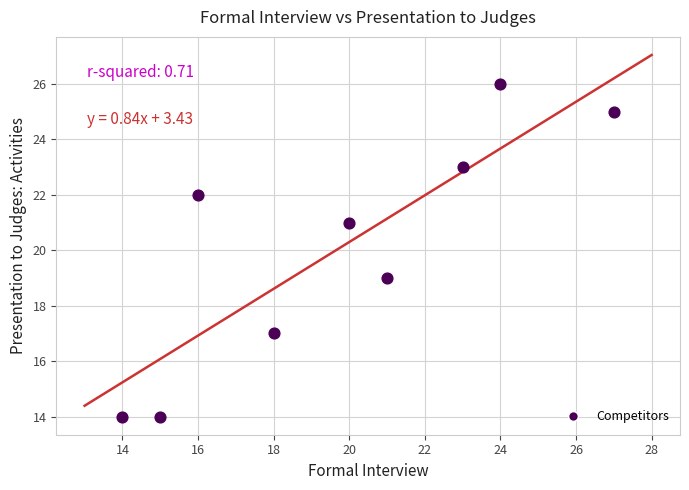

What is the average X value?

20